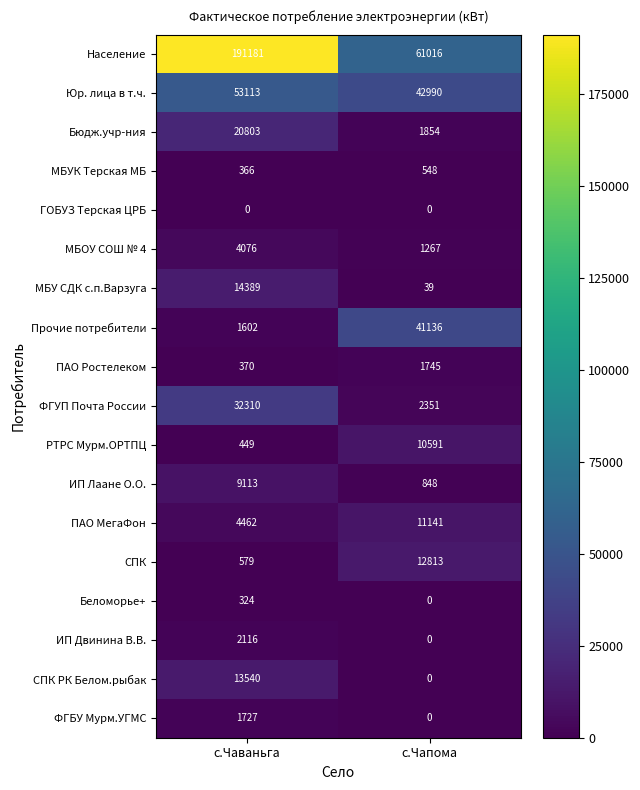

At which category is the sum across all series the highest?

с.Чаваньга